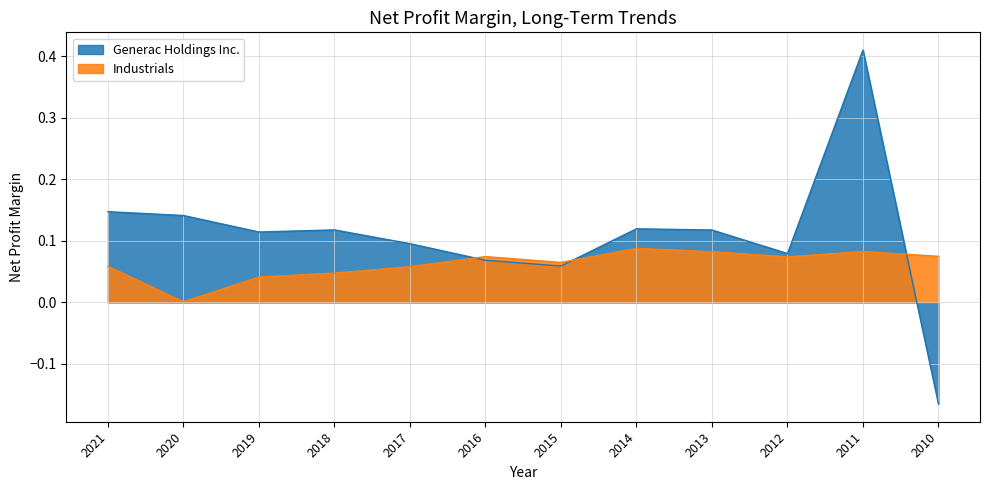

What are all the series names shown in the legend?

Generac Holdings Inc., Industrials